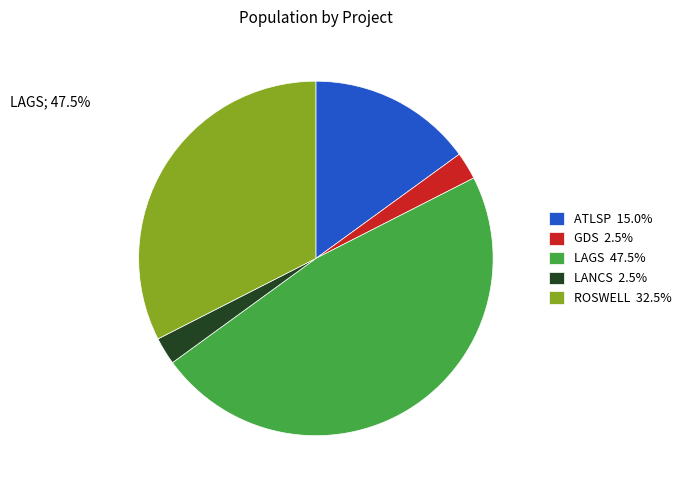

What is the ratio of the value at ROSWELL 32.5% to the value at LAGS 47.5%?

0.7